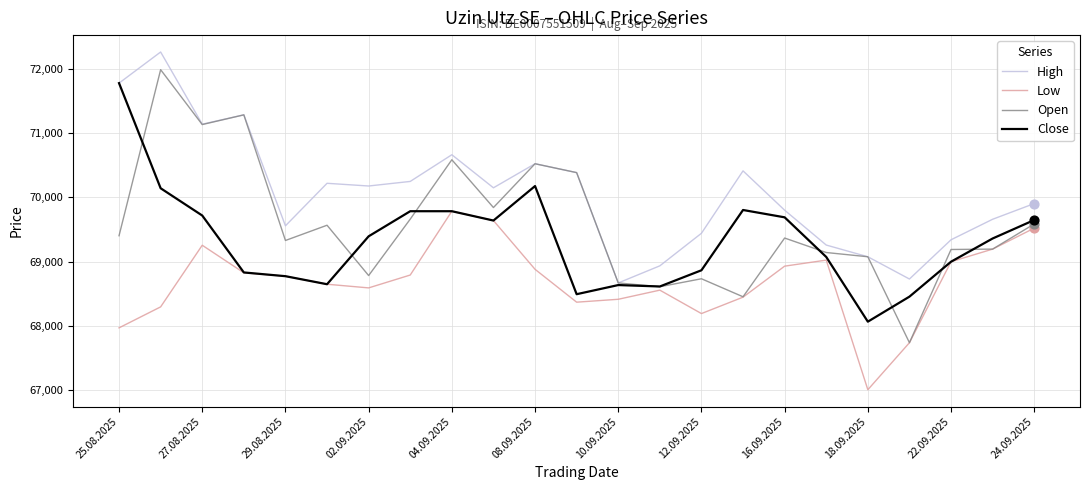

Which series has the largest range (max minus min)?

Open